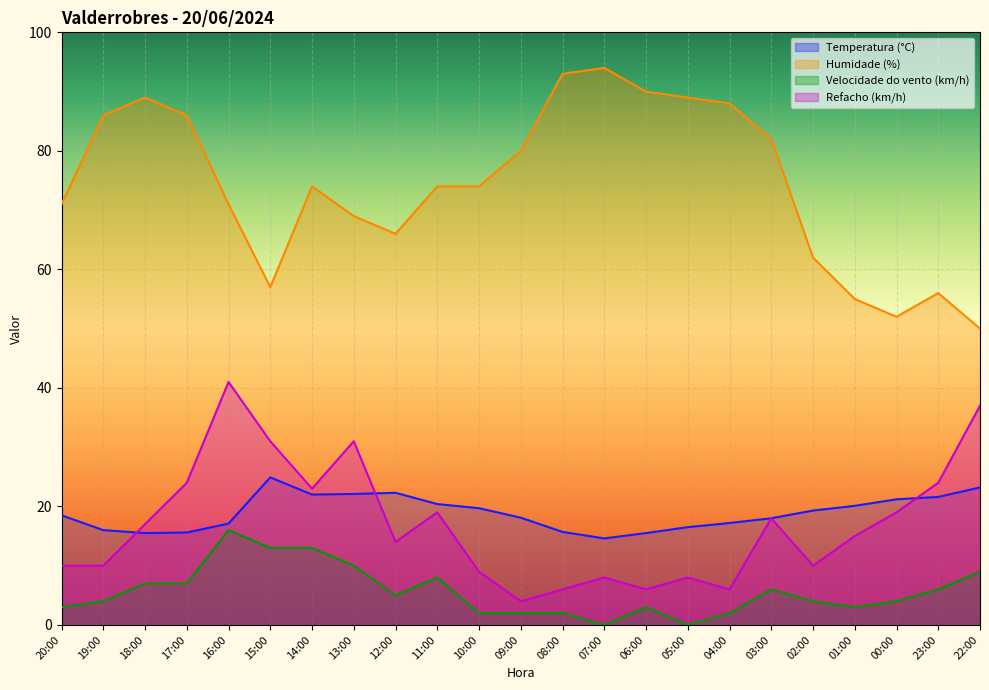

What value does the Refacho (km/h) series have at 17:00?

24.0